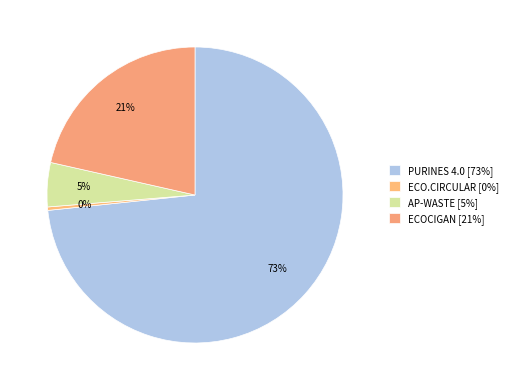

Which category has the smallest portion of the pie?

ECO.CIRCULAR